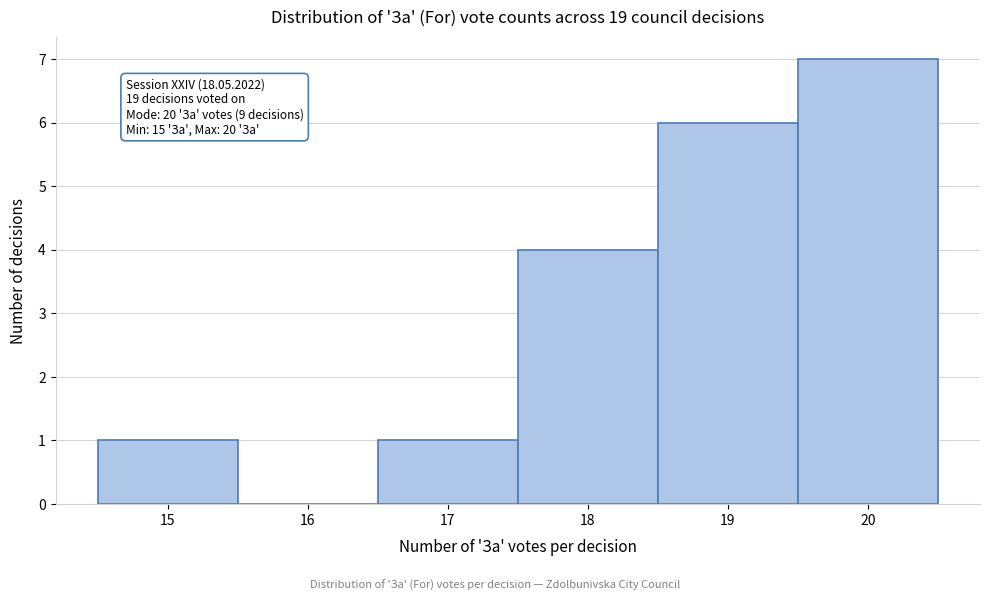

Over which range of the x-axis is the bar tallest?

19.5 to 20.5